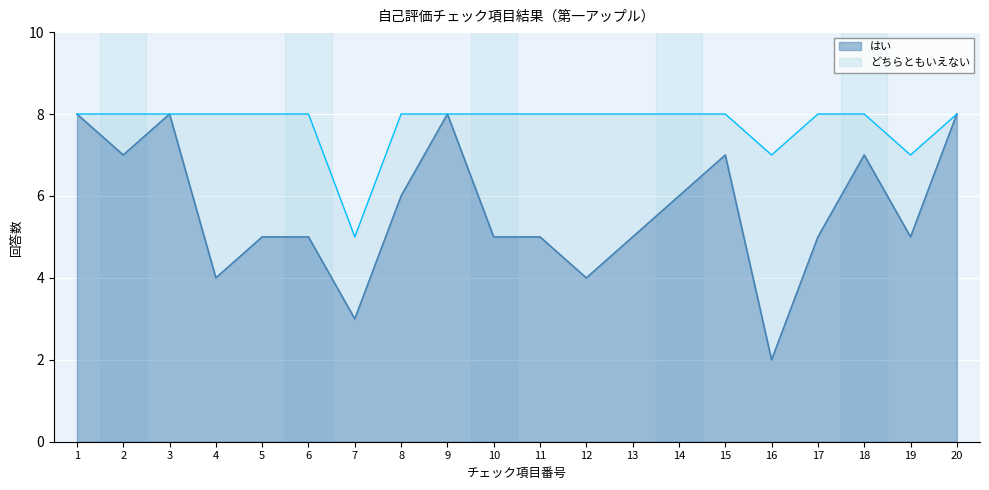

Which category has the lowest value across all series?

16